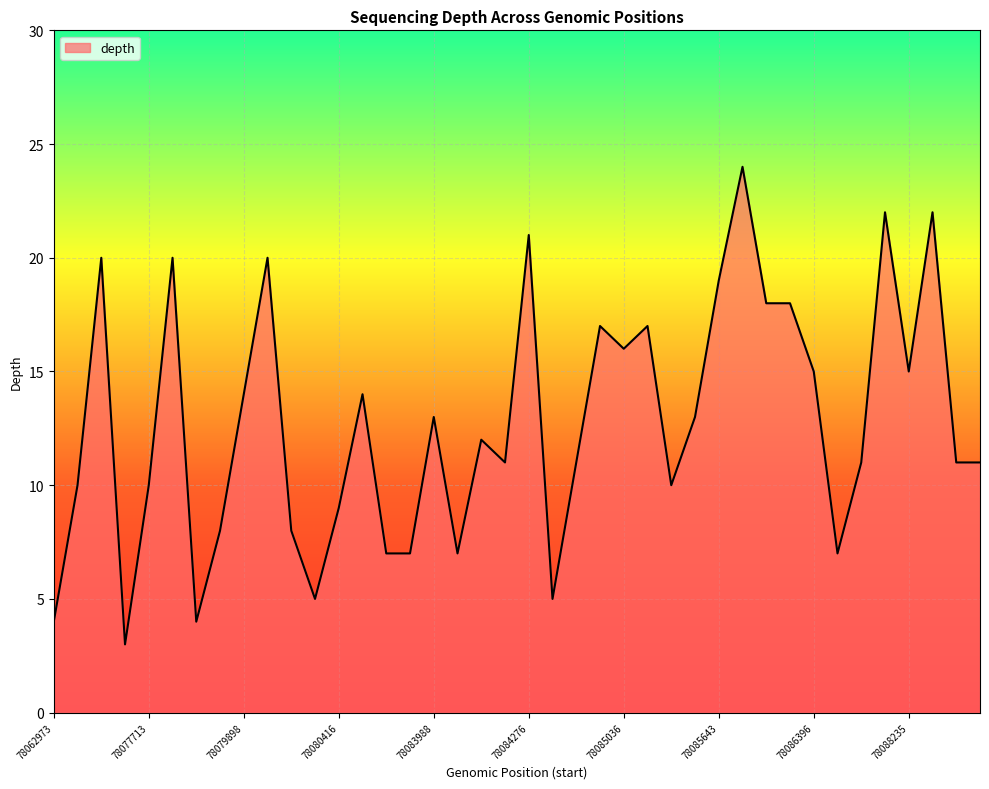

What is the difference between the maximum and minimum values?

21